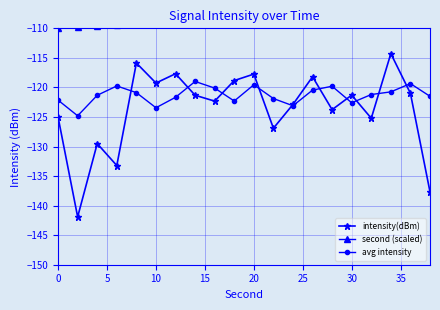

True or false: avg intensity has more than 1 points higher than both neighbors.

True